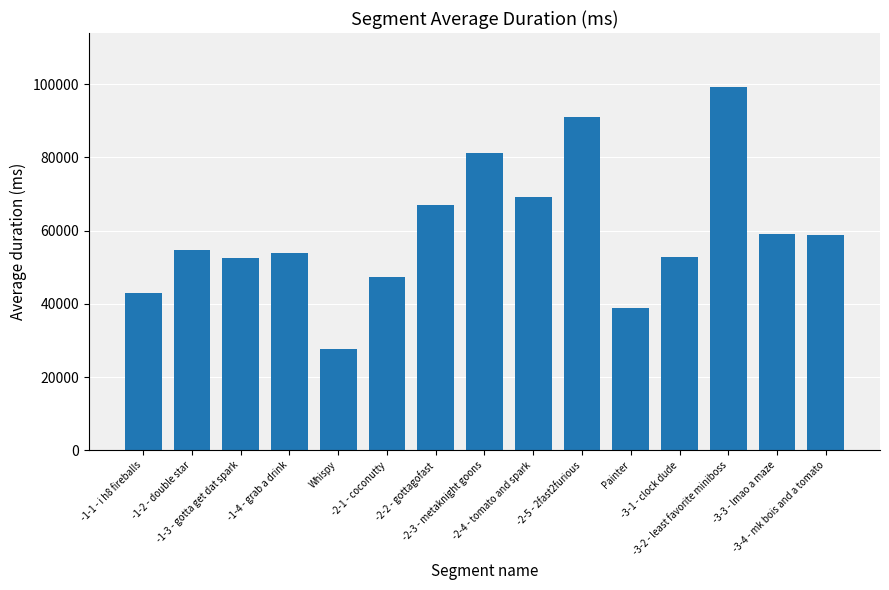

What is the change in value from -2-1 - coconutty to -2-5 - 2fast2furious?

+43876